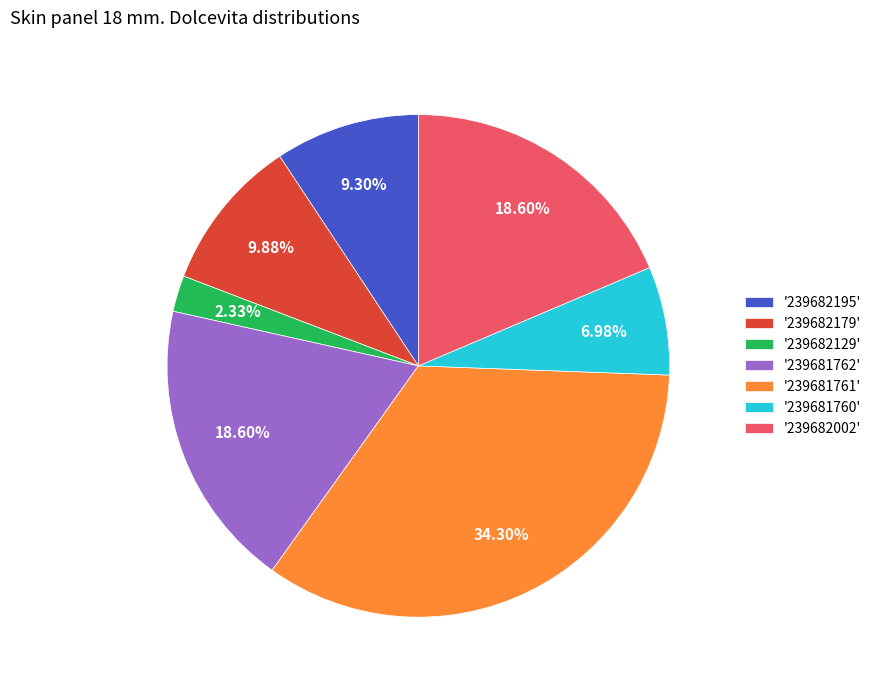

To the nearest percent, what is the average slice percentage?

14%